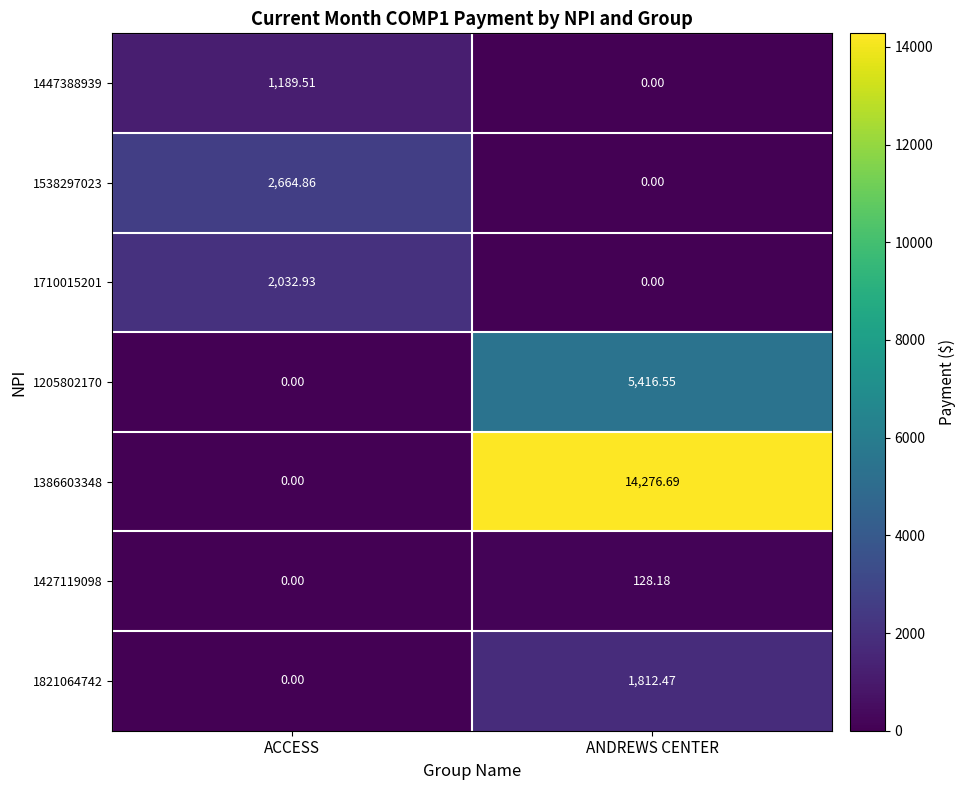

Is the value of 1386603348 at ANDREWS CENTER greater than the value of 1538297023 at ACCESS?

Yes